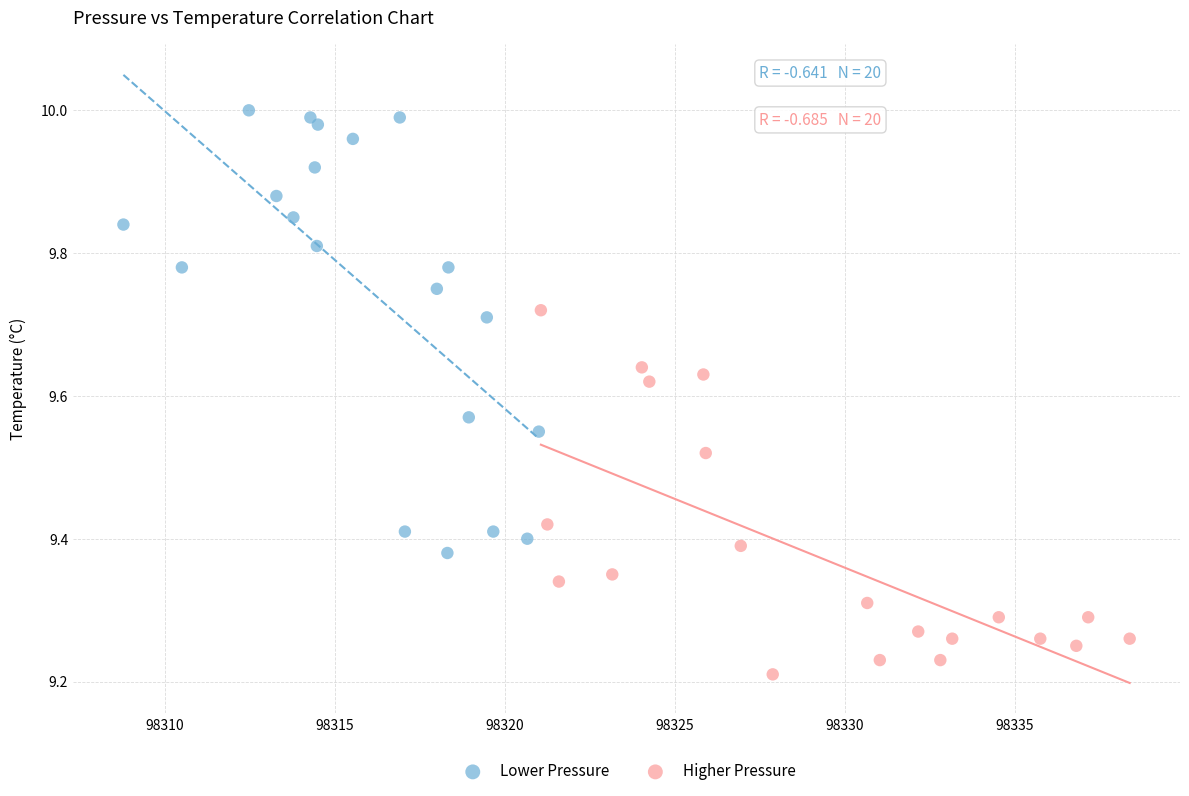

What are all the series names shown in the legend?

Lower Pressure, Higher Pressure